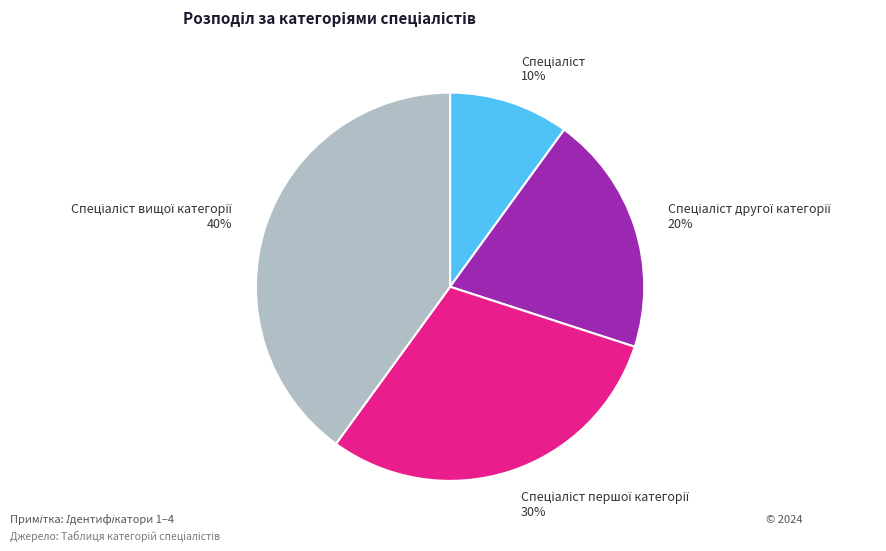

To the nearest percent, what is the difference between the largest and smallest slice percentages?

30%